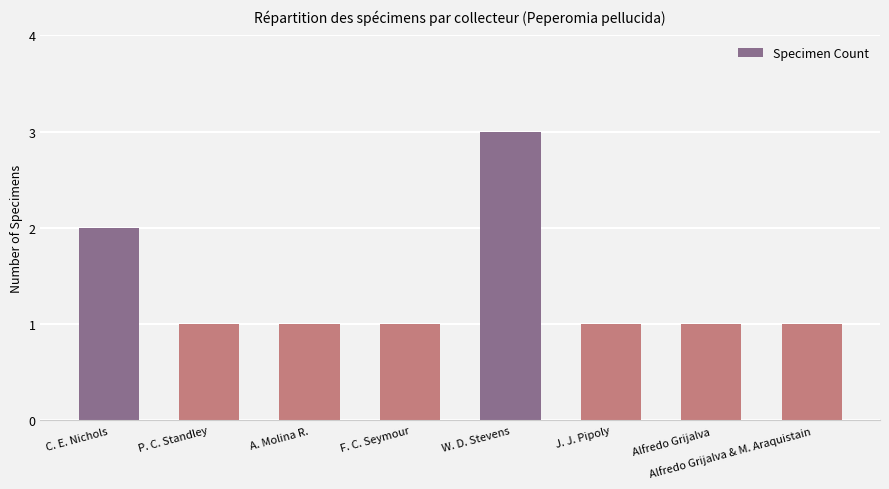

What is the label of the 7th bar from the right?

P. C. Standley